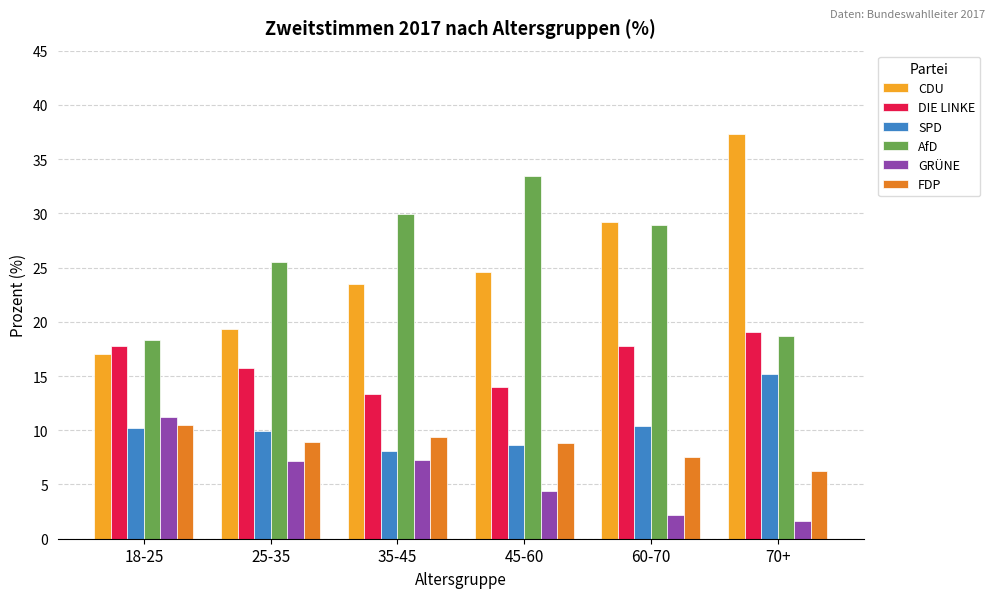

How many distinct data groups are displayed?

6